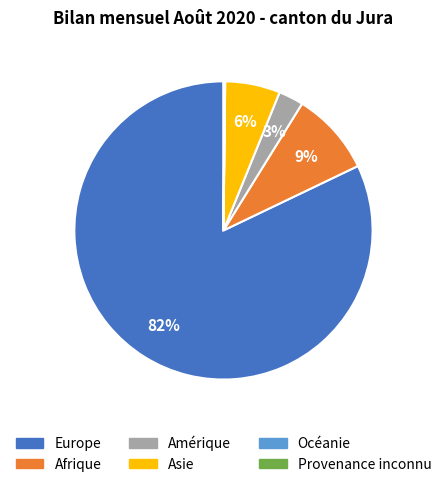

Which category has the biggest portion of the pie?

Europe